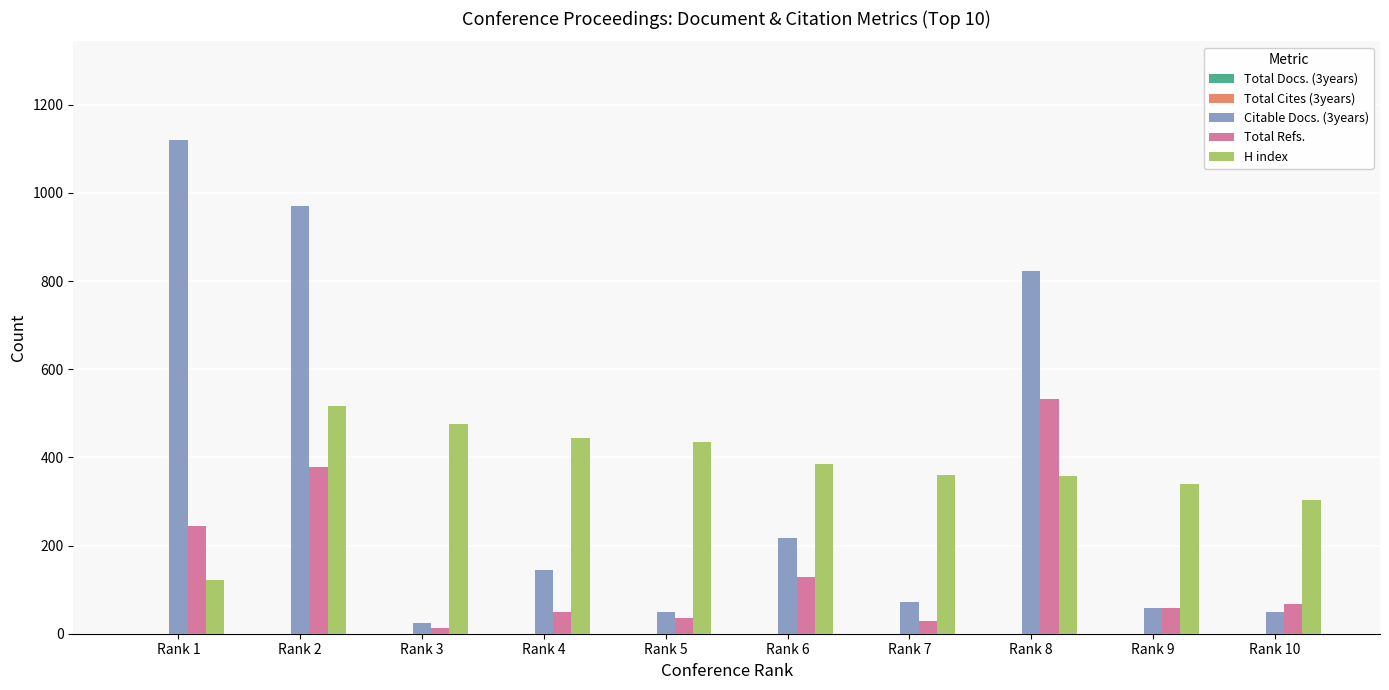

List the series in order of their peak value, highest first.

Citable Docs. (3years), Total Refs., H index